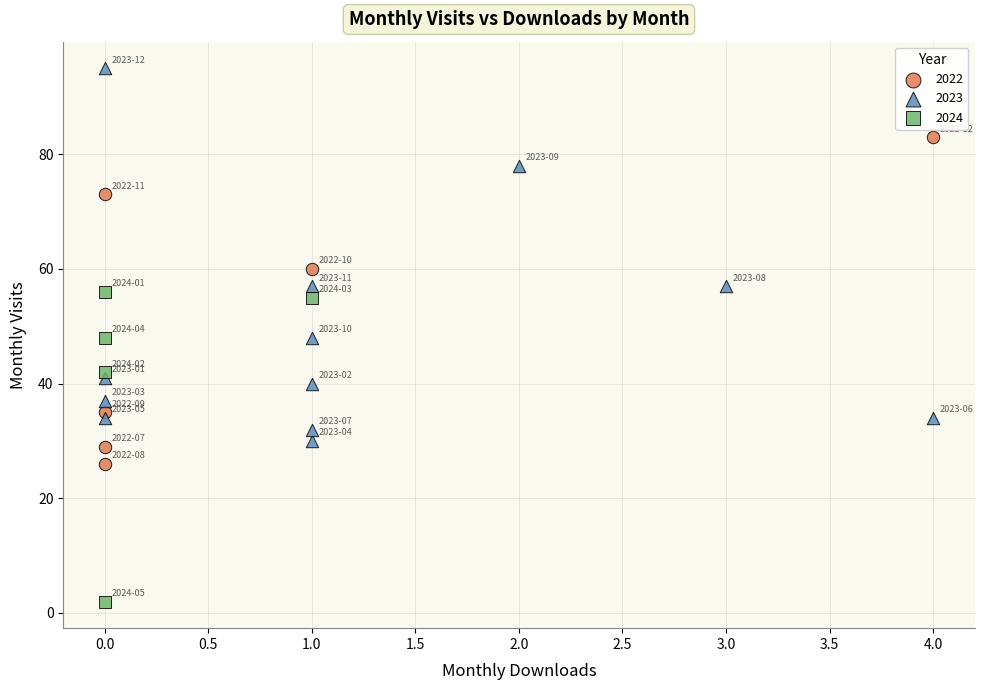

Which series reaches the maximum Y coordinate?

2023